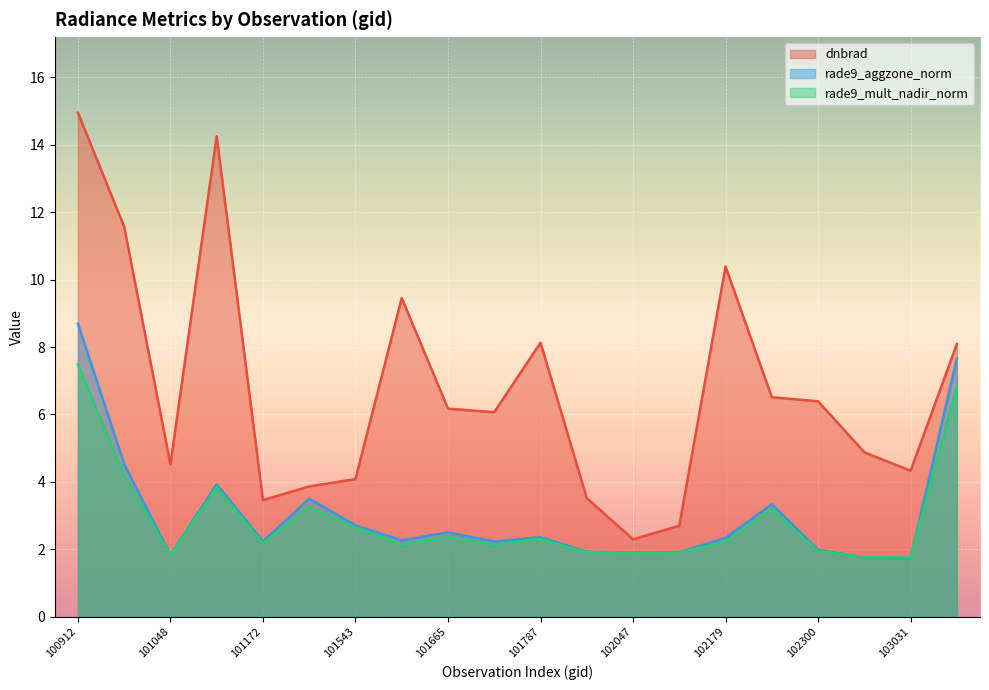

What is the value of the rade9_mult_nadir_norm point at the 4th from the left?

3.8